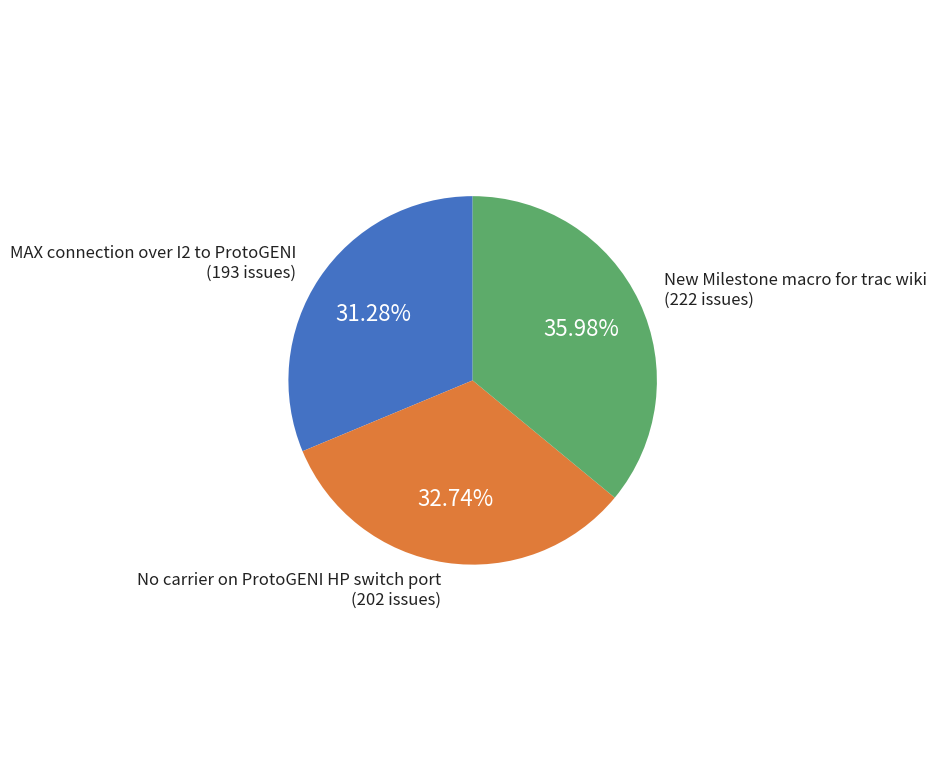

Which category has the biggest portion of the pie?

New Milestone macro for trac wiki